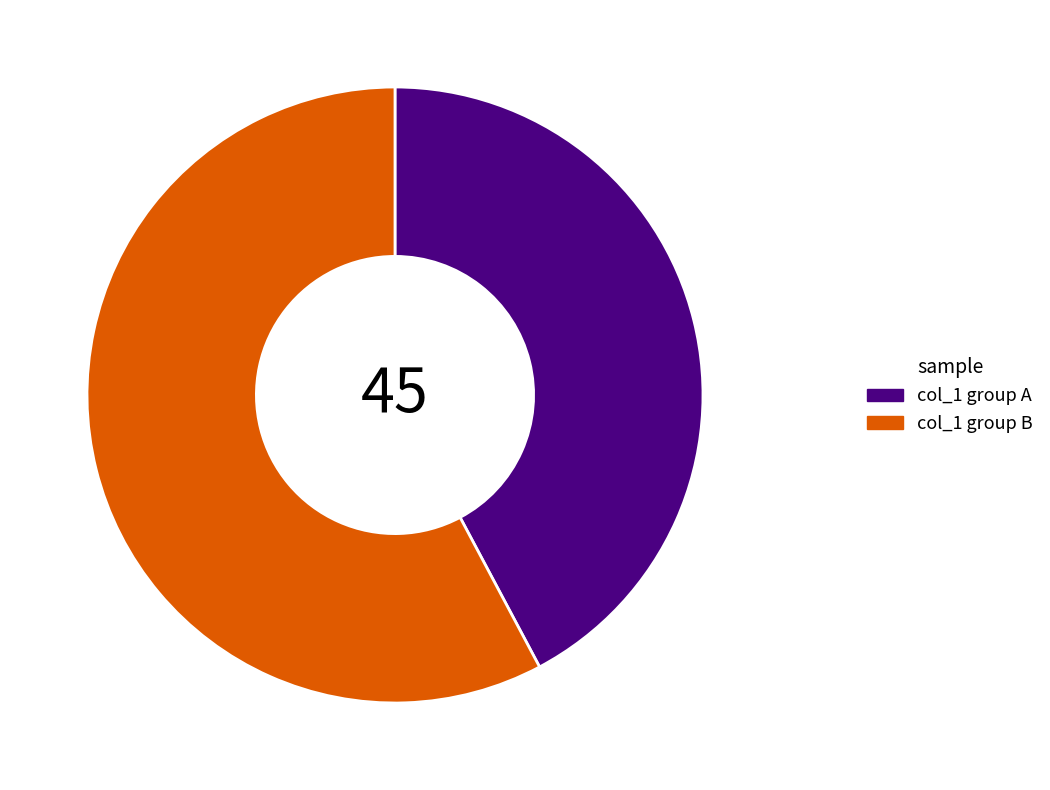

Is it true that col_1 group B is 65% of the pie?

False